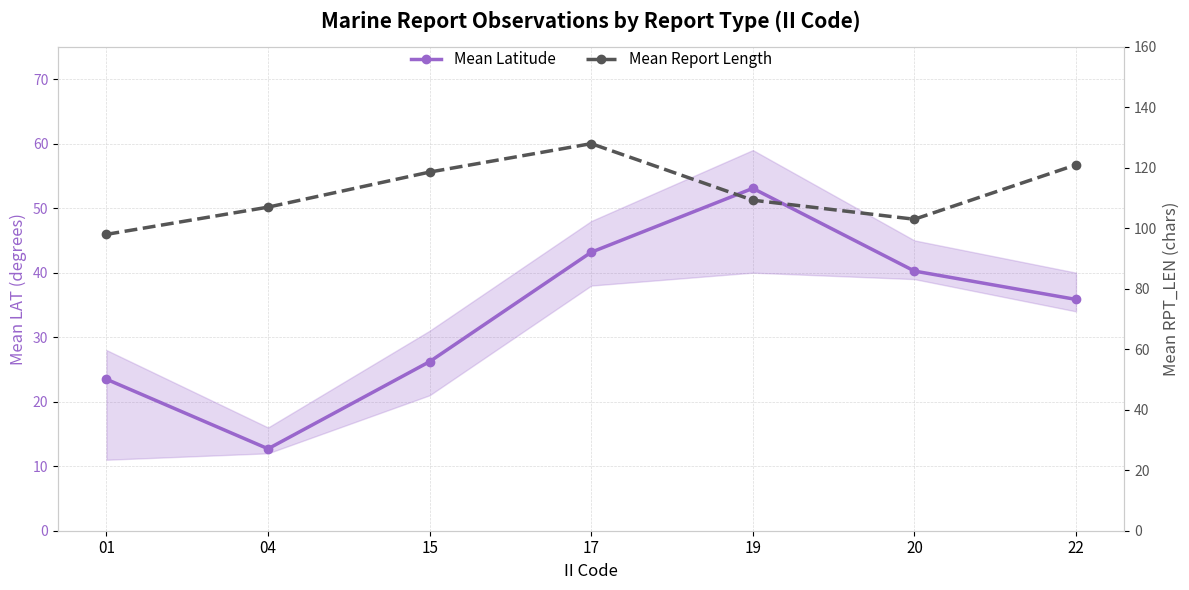

What is the difference between the maximum and minimum values in the Mean Report Length series?

30.0